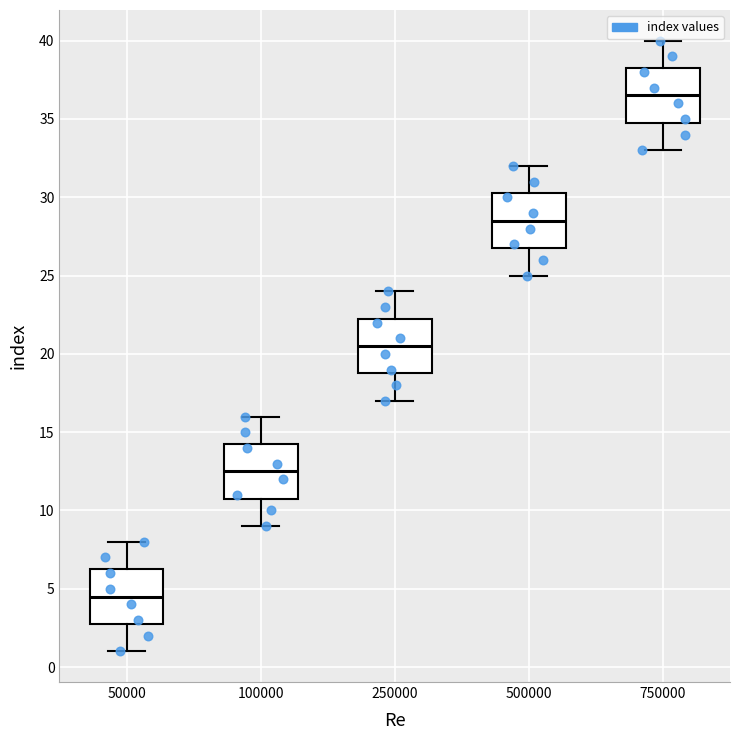

Reading left to right, transcribe this box plot: for each box, give where its median line is, the range the box spans, and where its two whiskers end, as read against the y-axis. The values are not printed on the chart, so give them approximately, as read against the axis.

50000: median 4.5, box 3.0 to 6.5, whiskers 1.0 to 8.0
100000: median 12.5, box 11.0 to 14.5, whiskers 9.0 to 16.0
250000: median 20.5, box 19.0 to 22.5, whiskers 17.0 to 24.0
500000: median 28.5, box 27.0 to 30.5, whiskers 25.0 to 32.0
750000: median 36.5, box 35.0 to 38.5, whiskers 33.0 to 40.0